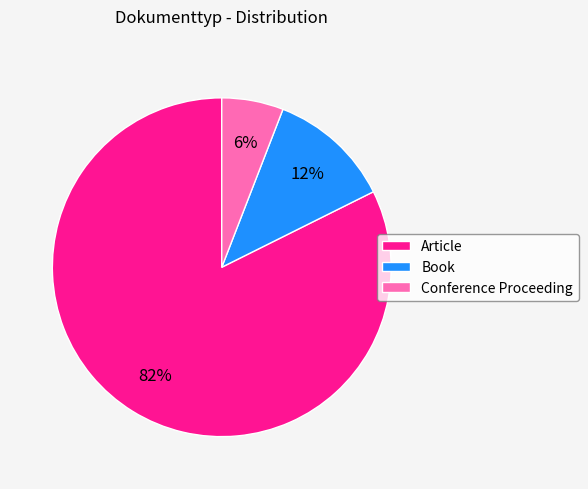

The Conference Proceeding slice represents 6% of the pie. True or false?

True